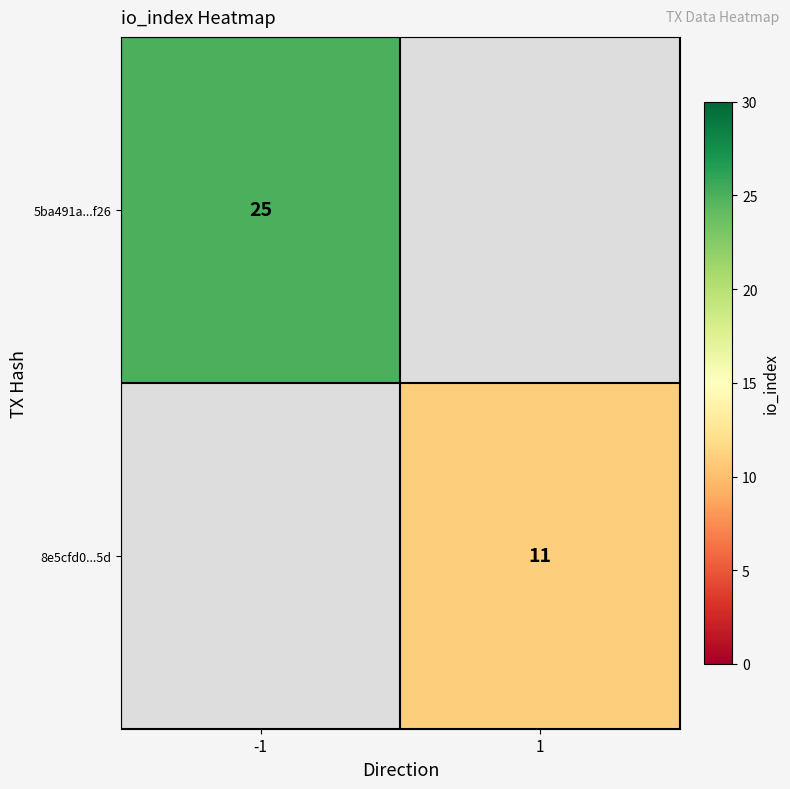

How many data points does each series have?

2